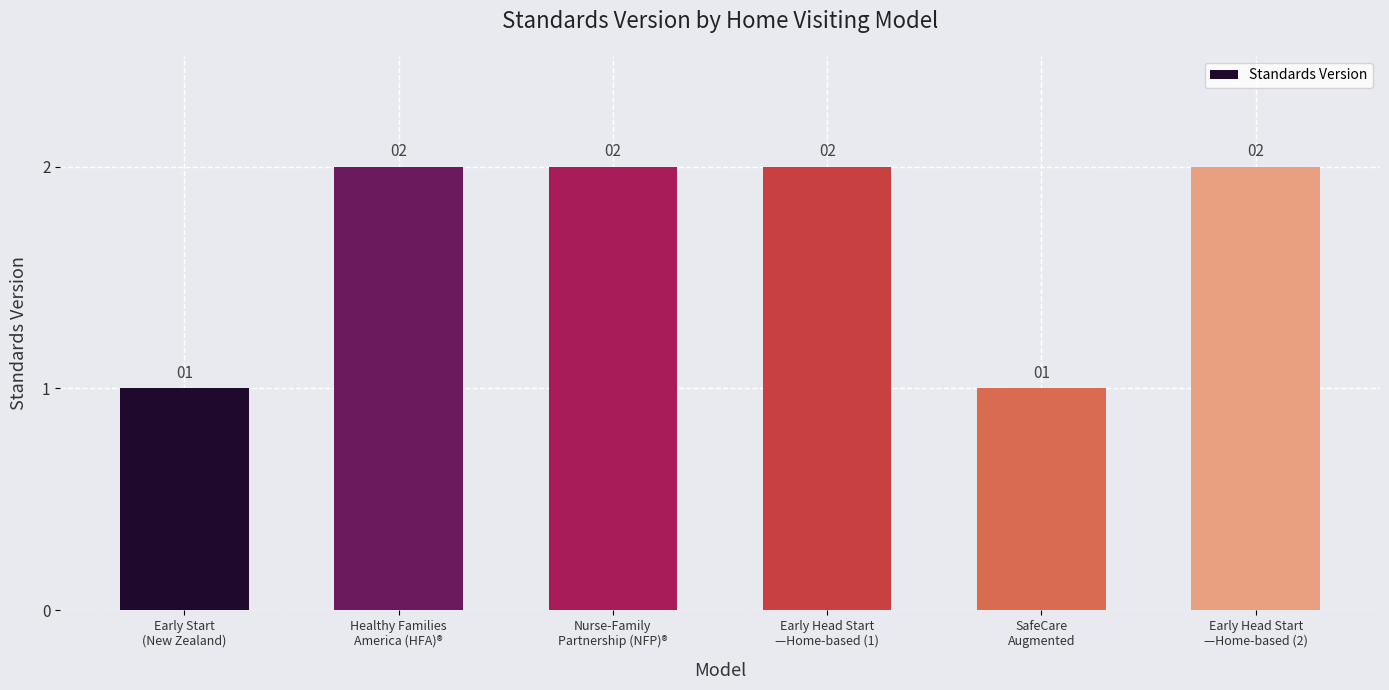

What is the sum of all values?

10